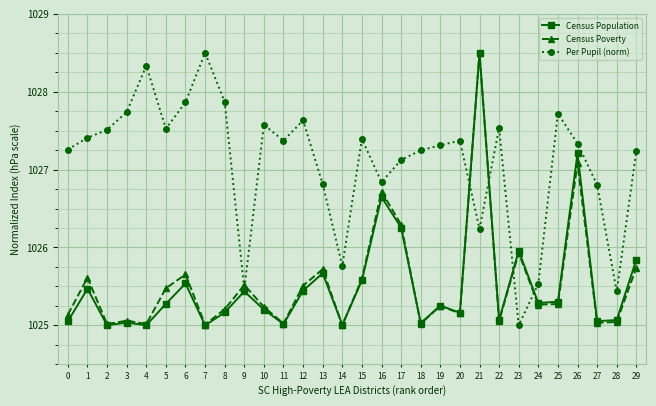

How many data points does each series have?

30